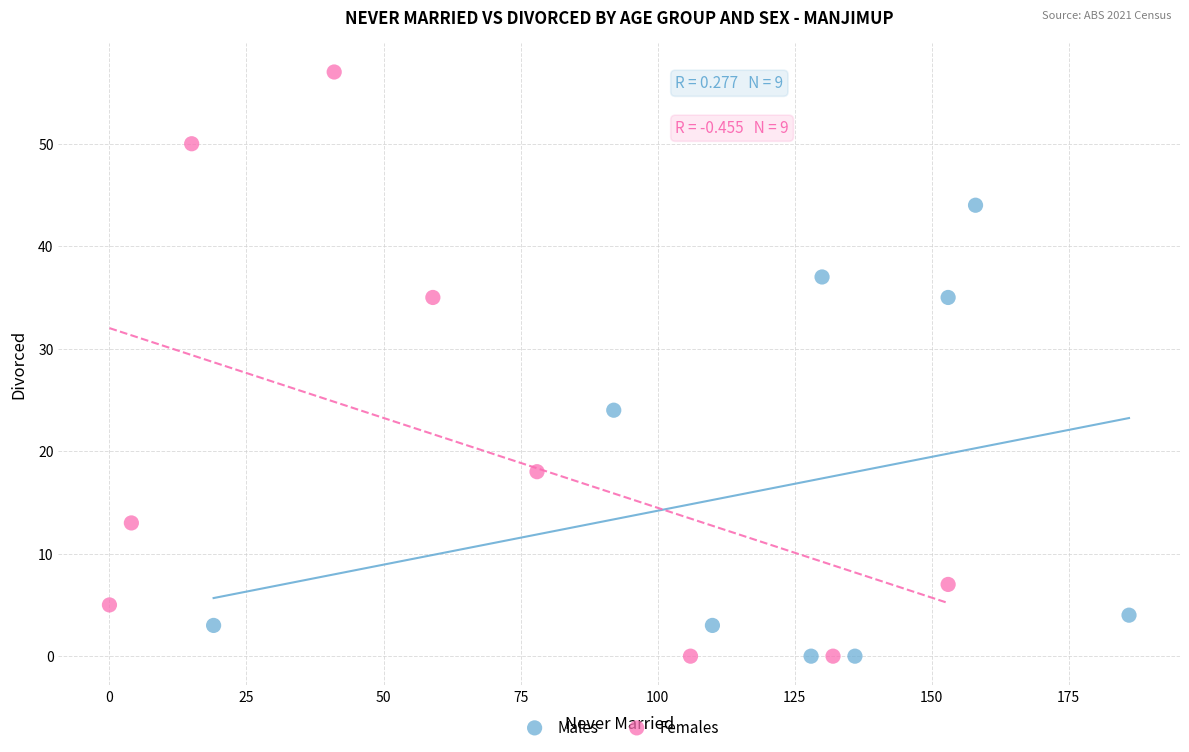

Which series contains the highest Y value?

Females